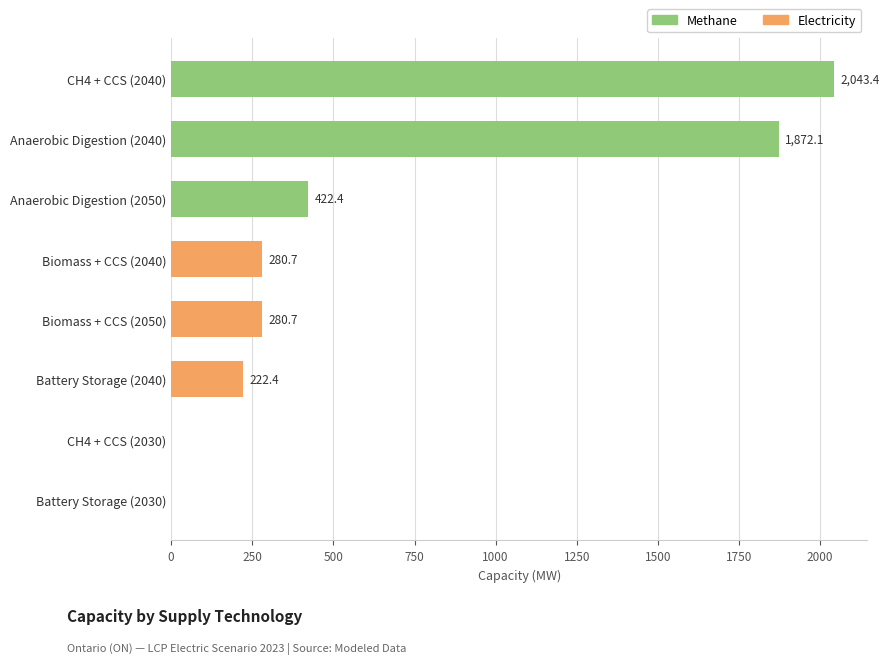

The chart shows a value of 371.5 at Battery Storage (2040). True or false?

False